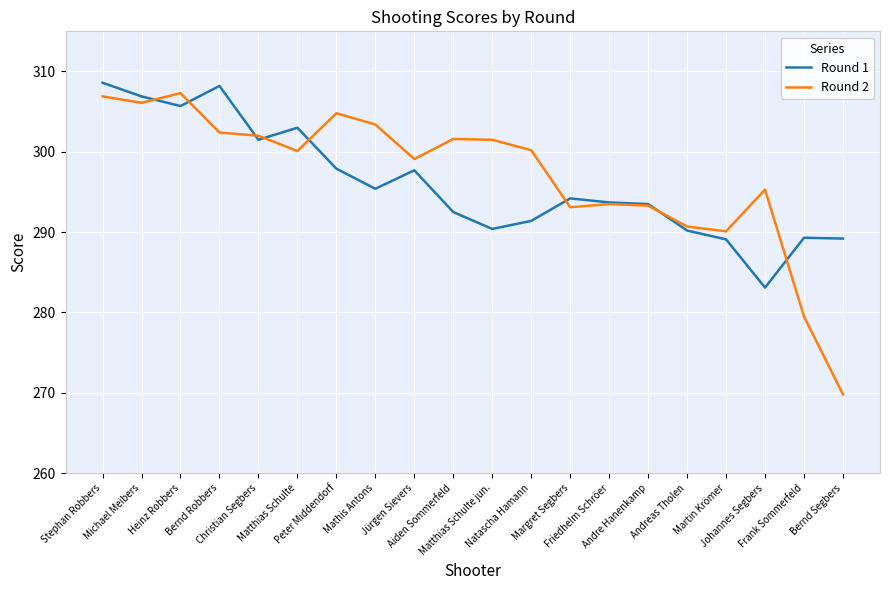

True or false: Round 2 has more than 1 interior local peaks.

True